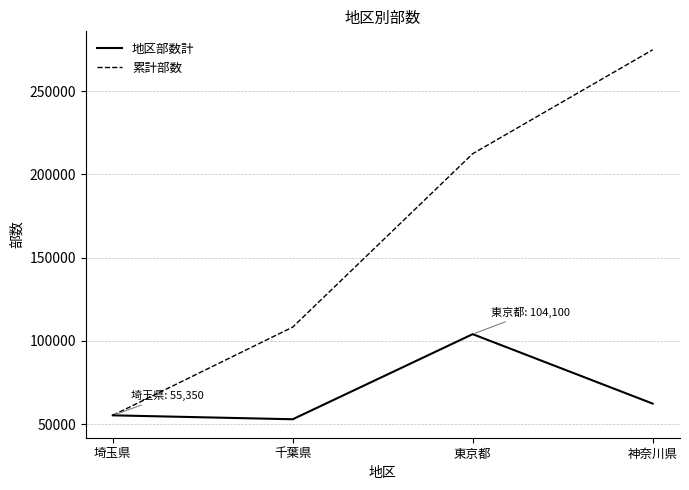

Rank the series by their maximum value, from highest to lowest.

累計部数, 地区部数計